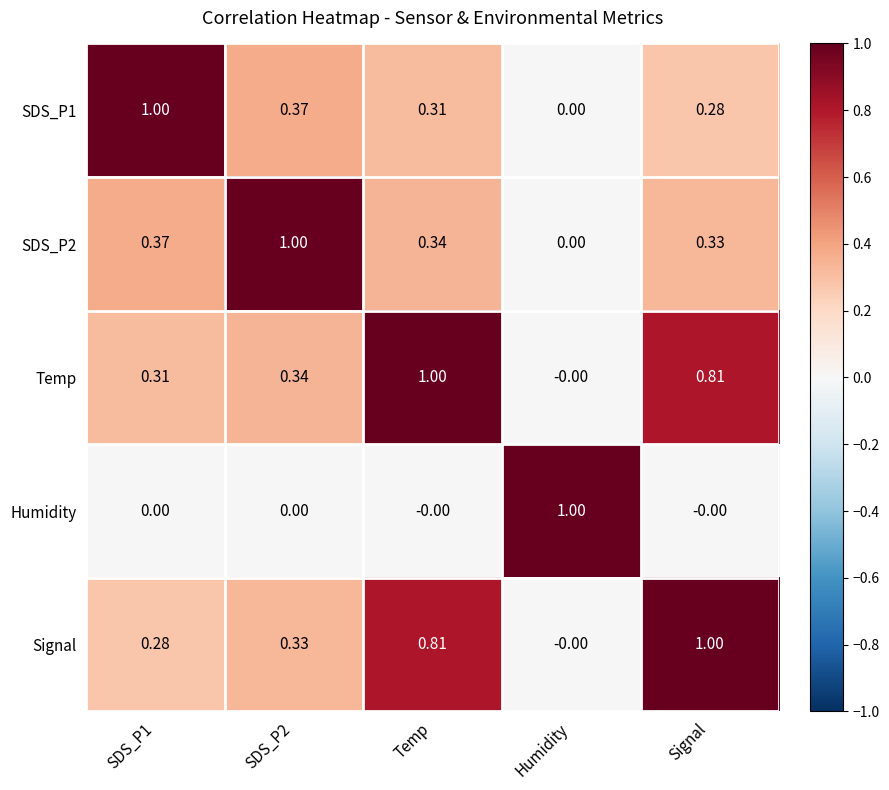

Where is Signal nearest to the value 0?

Humidity